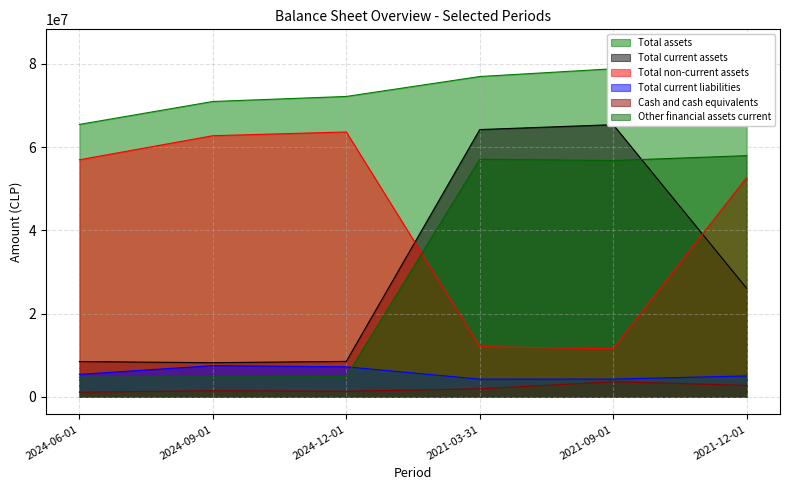

Read the Cash and cash equivalents value at 2021-09-01, to the nearest 100.

3632100